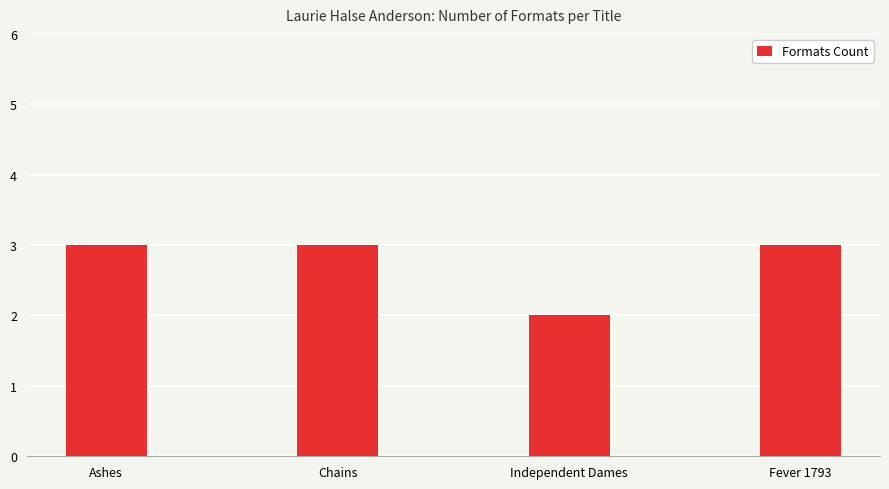

What position from the right is Independent Dames?

2